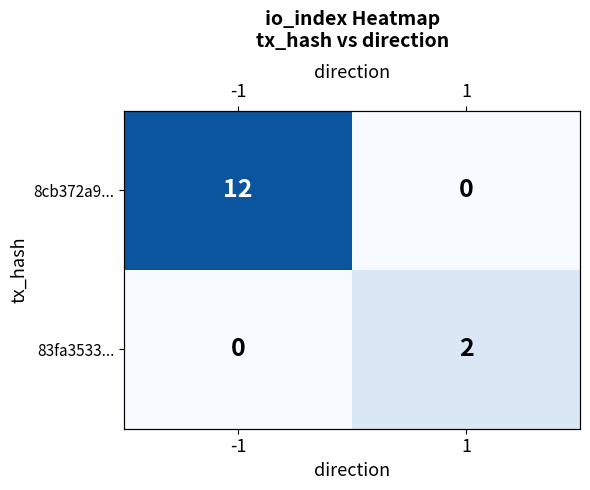

Which label corresponds to the smallest value in the chart?

1